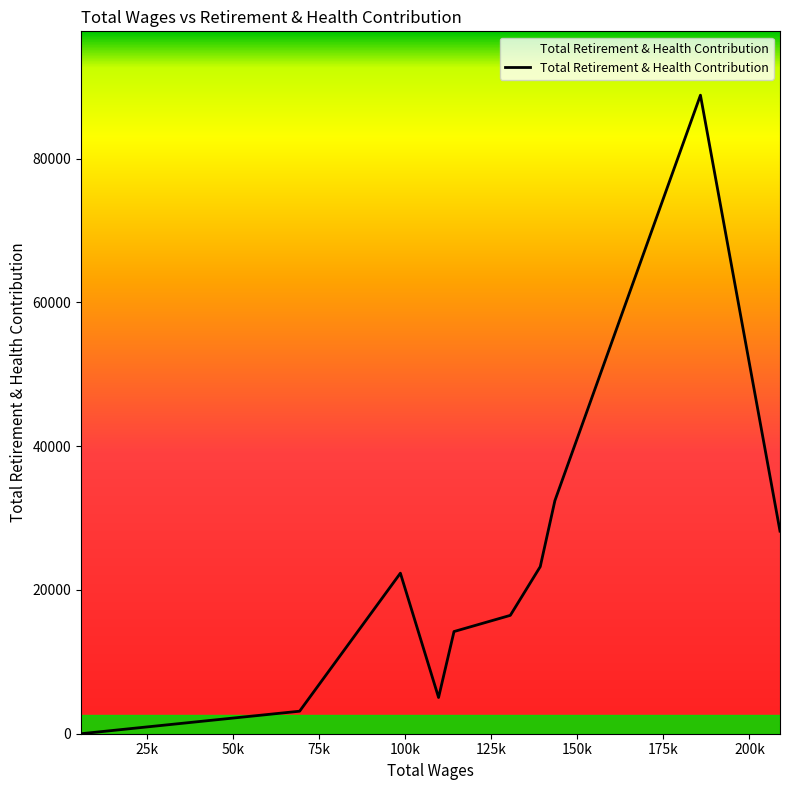

How many series are shown in this chart?

1